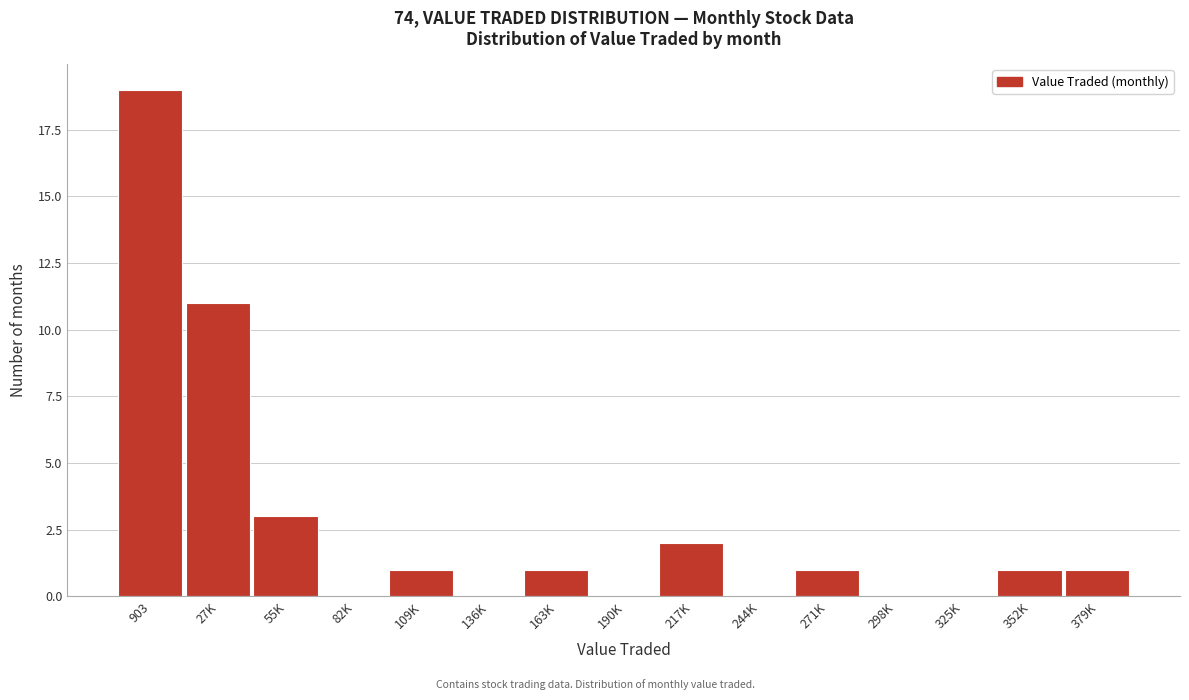

Reading left to right, transcribe all the data shown in this chart.

903=19	27K=11	55K=3	82K=0	109K=1	136K=0	163K=1	190K=0	217K=2	244K=0	271K=1	298K=0	325K=0	352K=1	379K=1